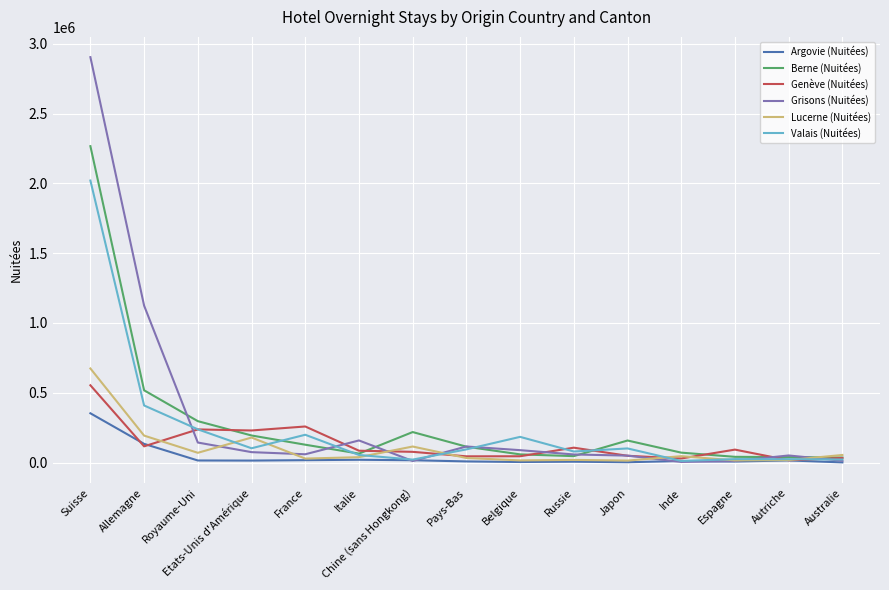

What are all the series names shown in the legend?

Argovie (Nuitées), Berne (Nuitées), Genève (Nuitées), Grisons (Nuitées), Lucerne (Nuitées), Valais (Nuitées)